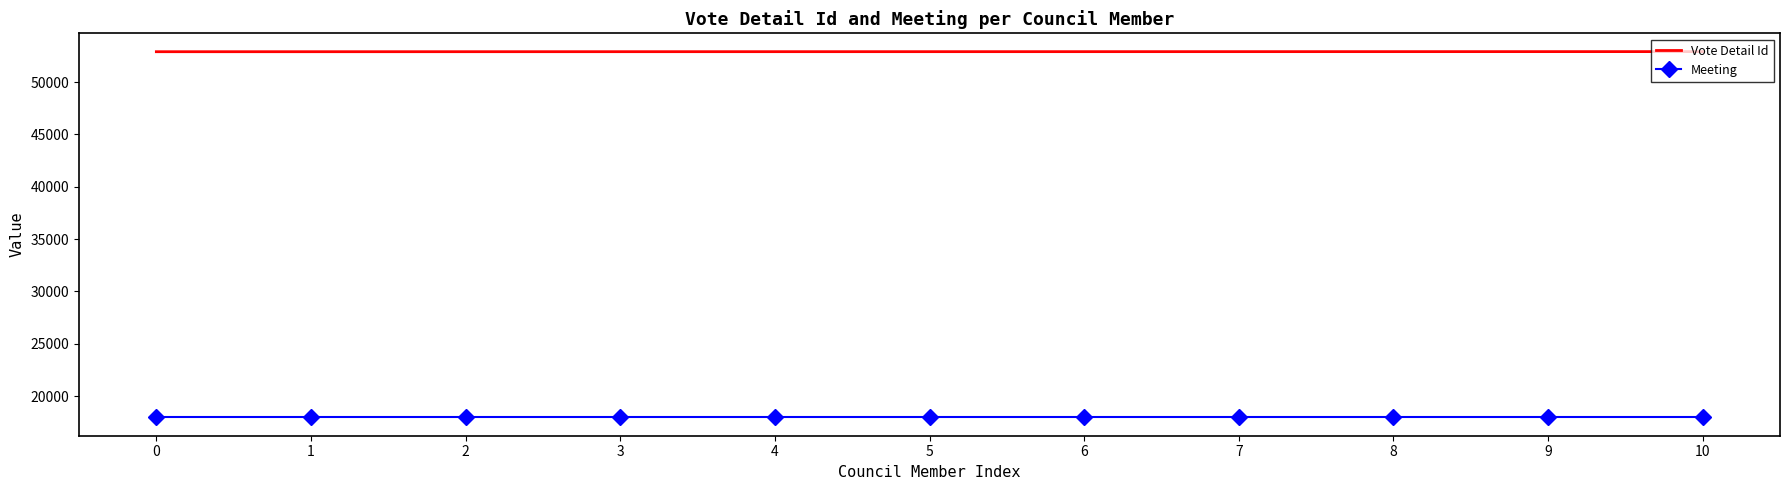

True or false: Meeting and Vote Detail Id intersect in this chart.

False